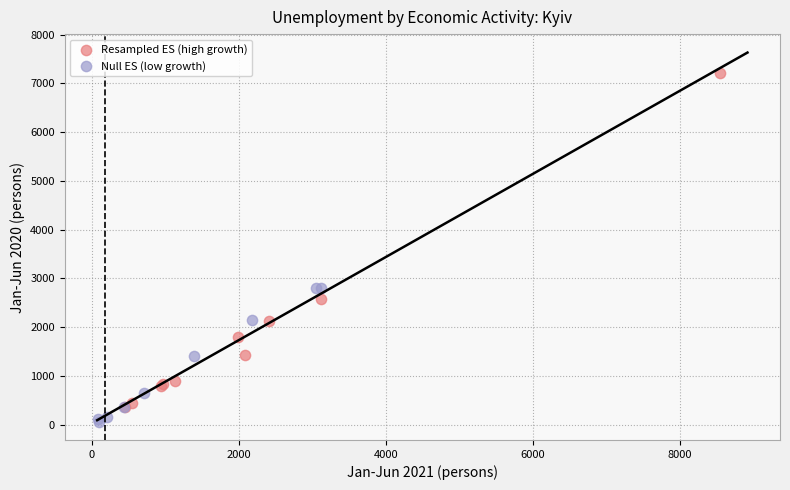

What are all the series names shown in the legend?

Resampled ES (high growth), Null ES (low growth)